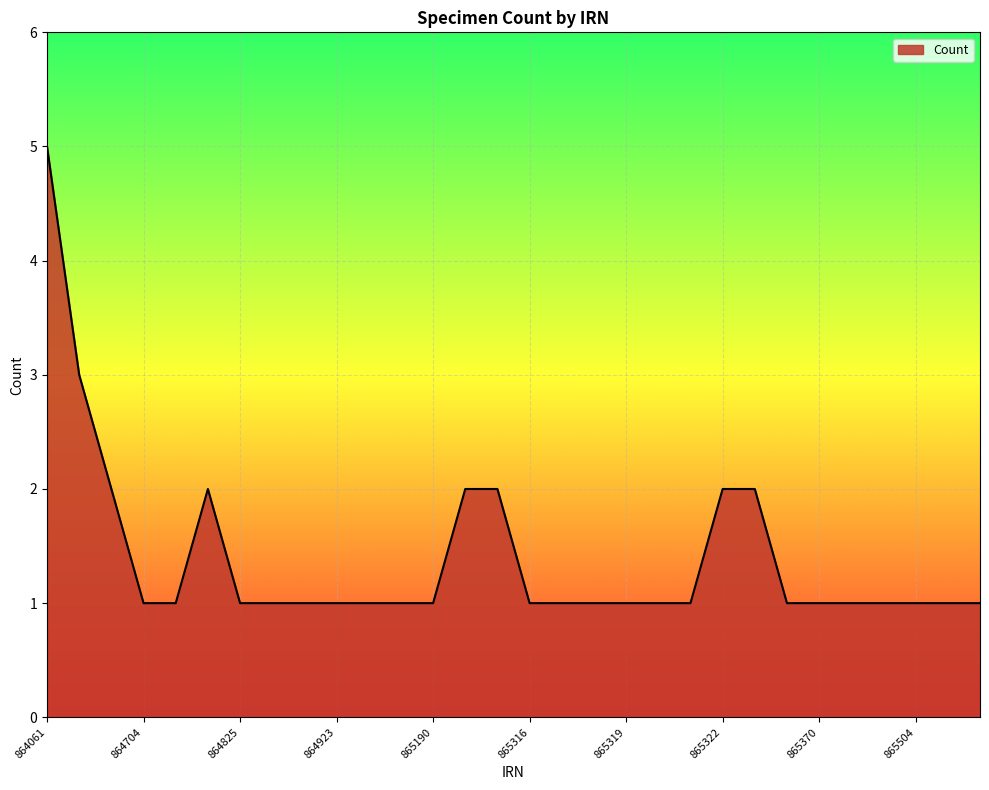

True or false: there are more than 0 points higher than both neighbors.

True